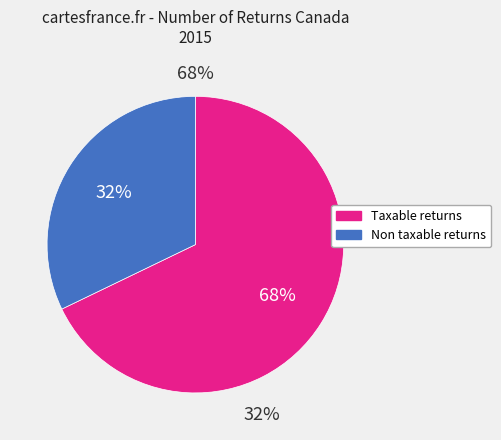

The Taxable returns slice represents 68% of the pie. True or false?

True